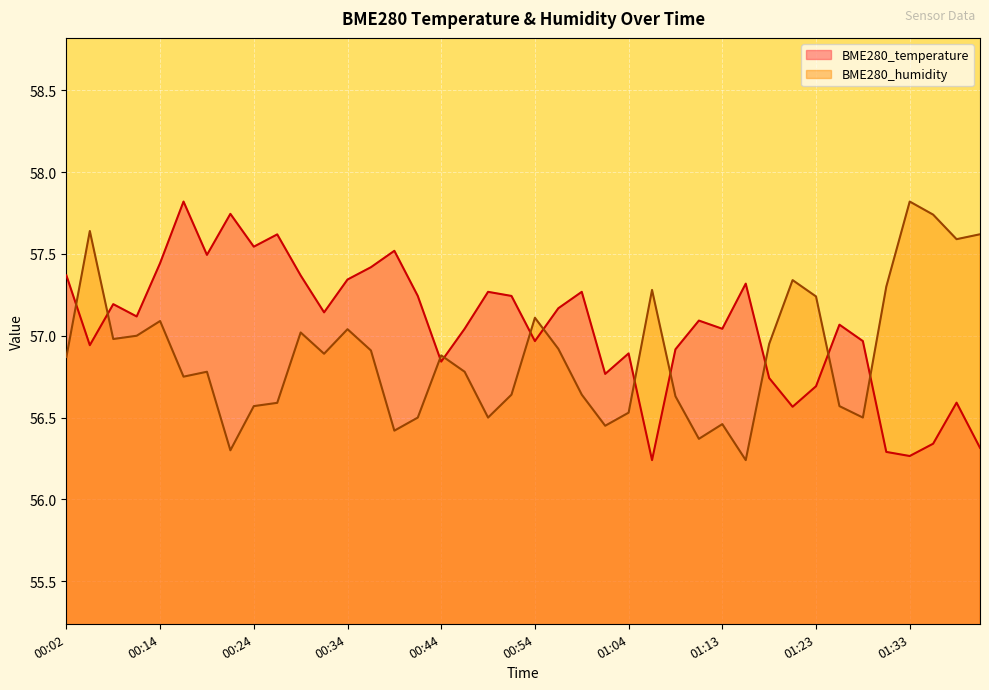

At which category does the chart reach its peak across all series?

00:17